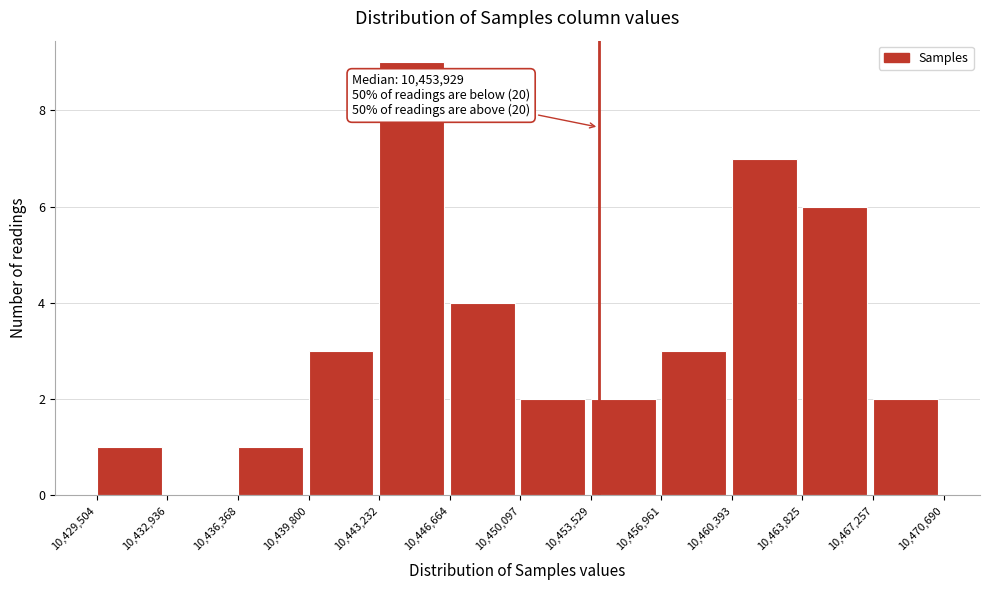

Which range on the x-axis has the tallest bar?

10,443,232 to 10,446,664